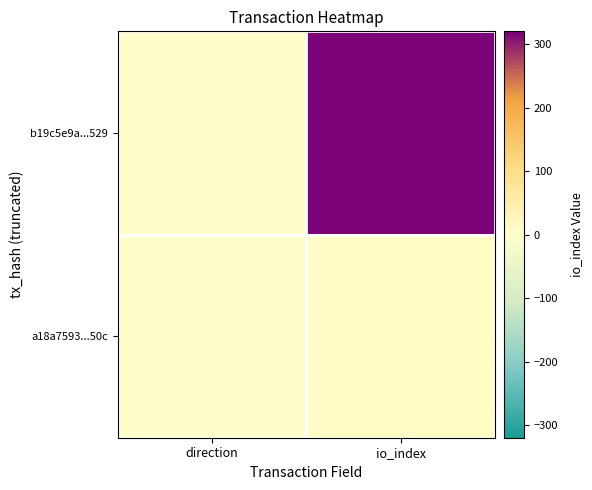

Between direction and io_index, which series saw the biggest shift?

b19c5e9a...529